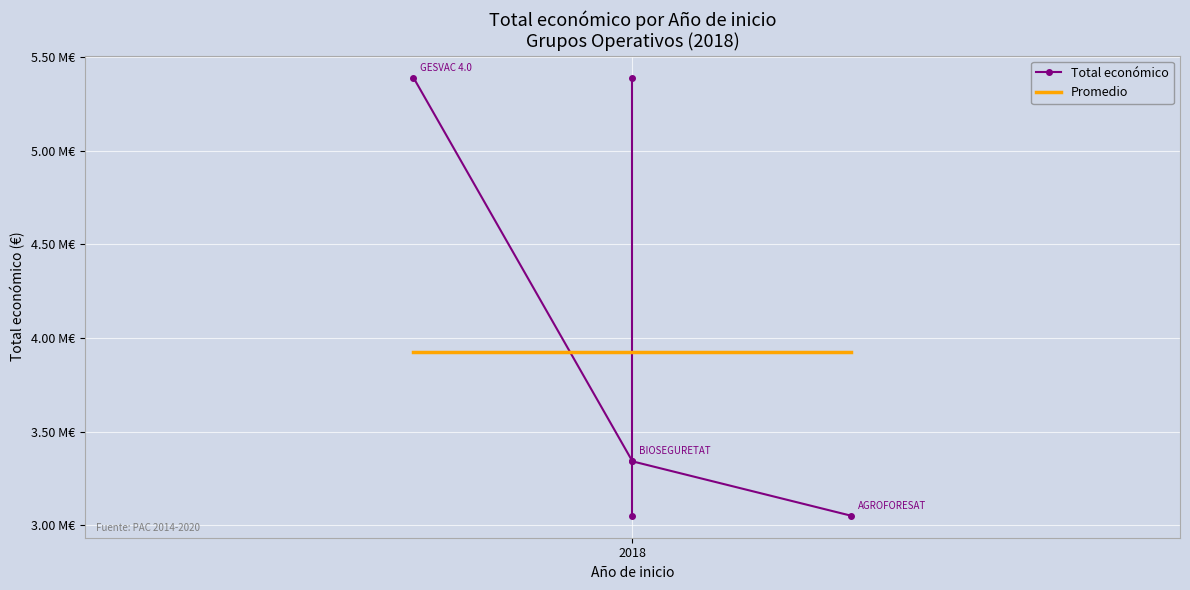

What is the average value of the Total económico series?

3928141